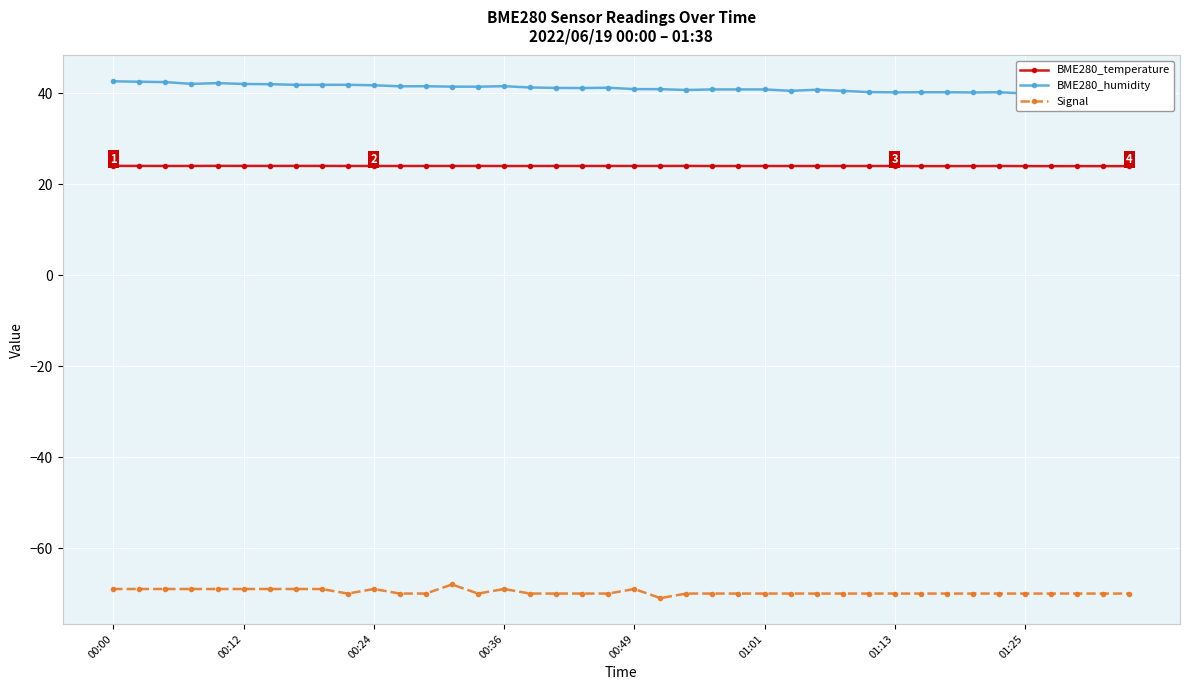

At how many categories does at least one series exceed 12?

40